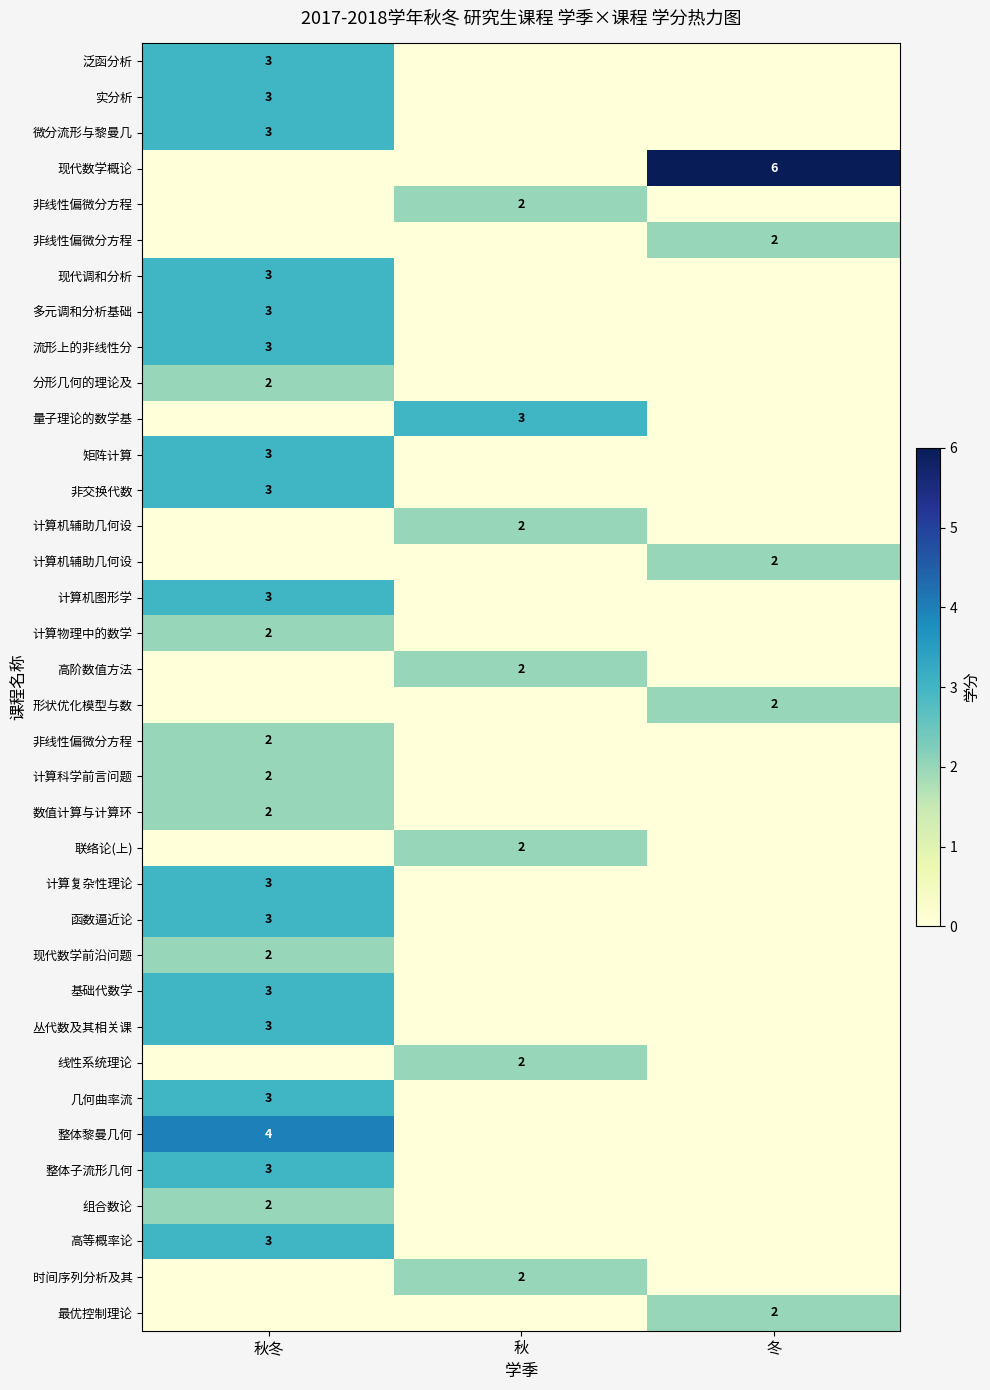

Which has a higher value, 秋冬 or 冬?

秋冬